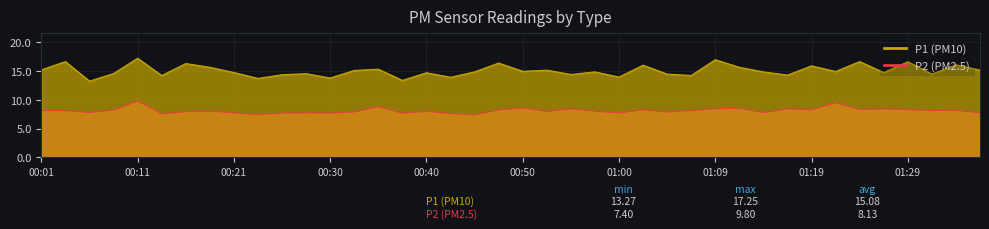

Rank the series at 00:26 from lowest to highest value.

P2, P1